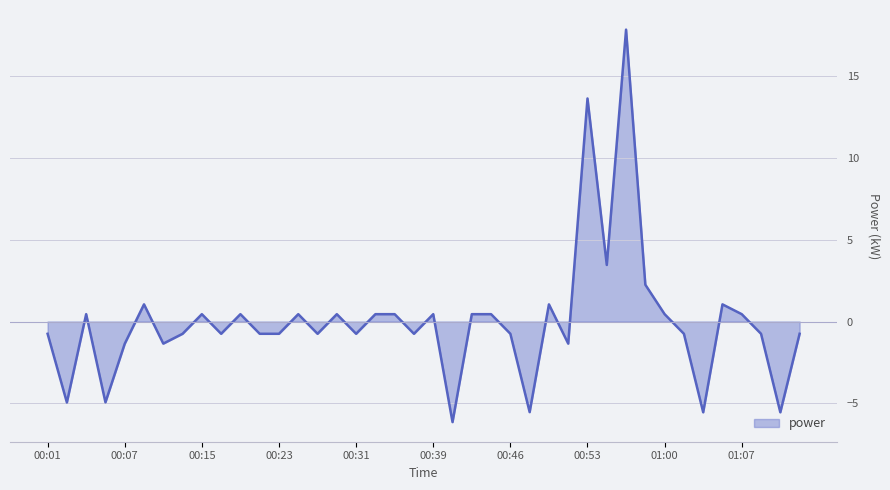

What is the difference between the maximum and minimum values?

24.0